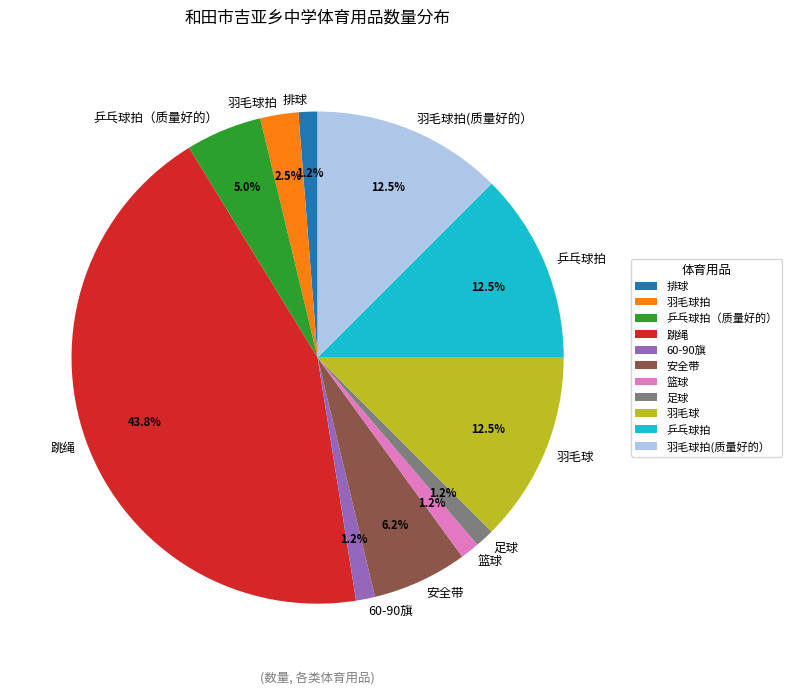

To the nearest percent, what percentage of the pie is 篮球?

1%